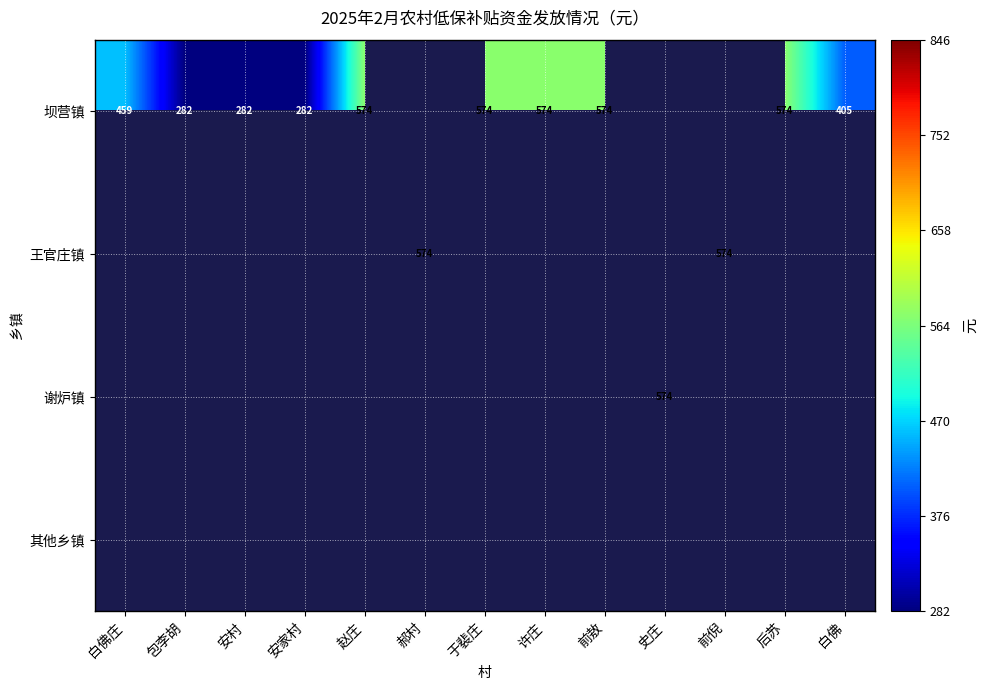

Is it true that 谢炉镇 equals 574.0 at 史庄?

True